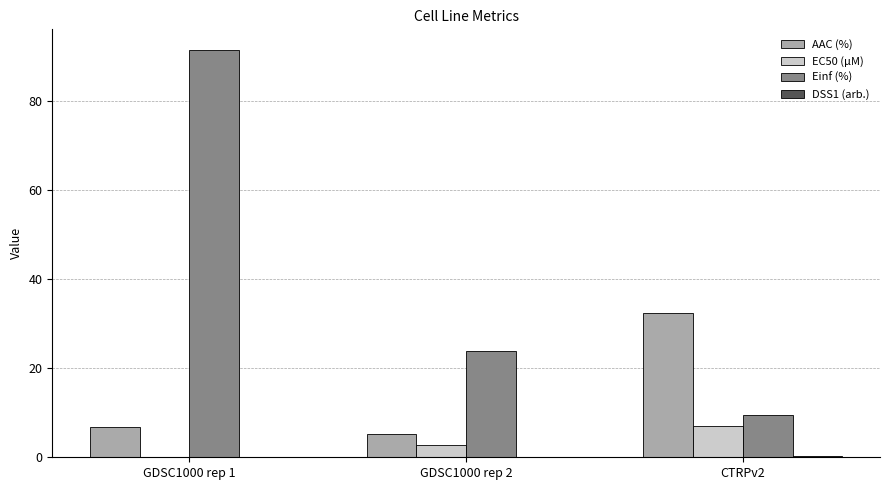

What is the total value across all series at GDSC1000 rep 1?

98.3